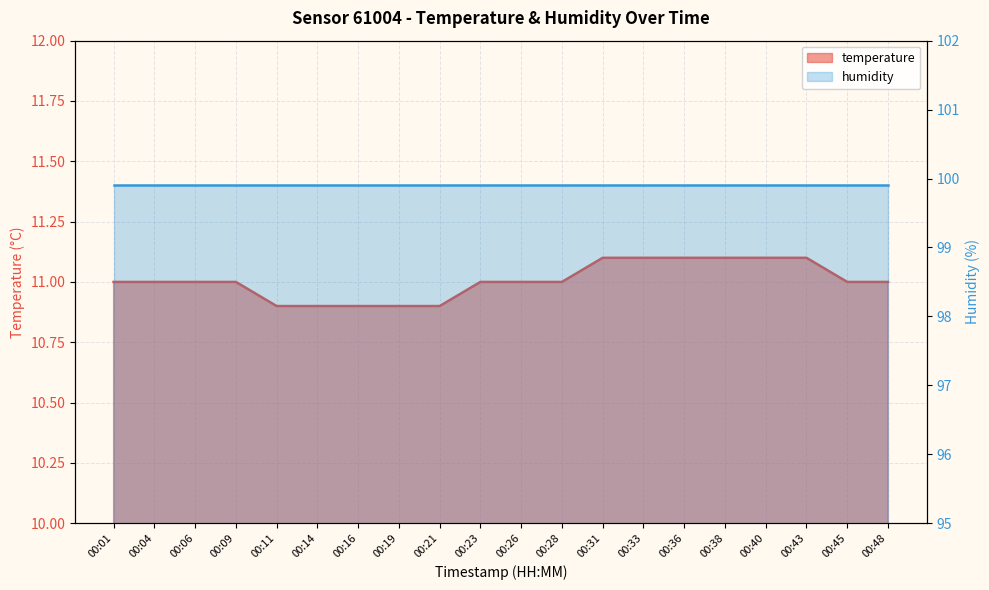

How many values are below 11?

5